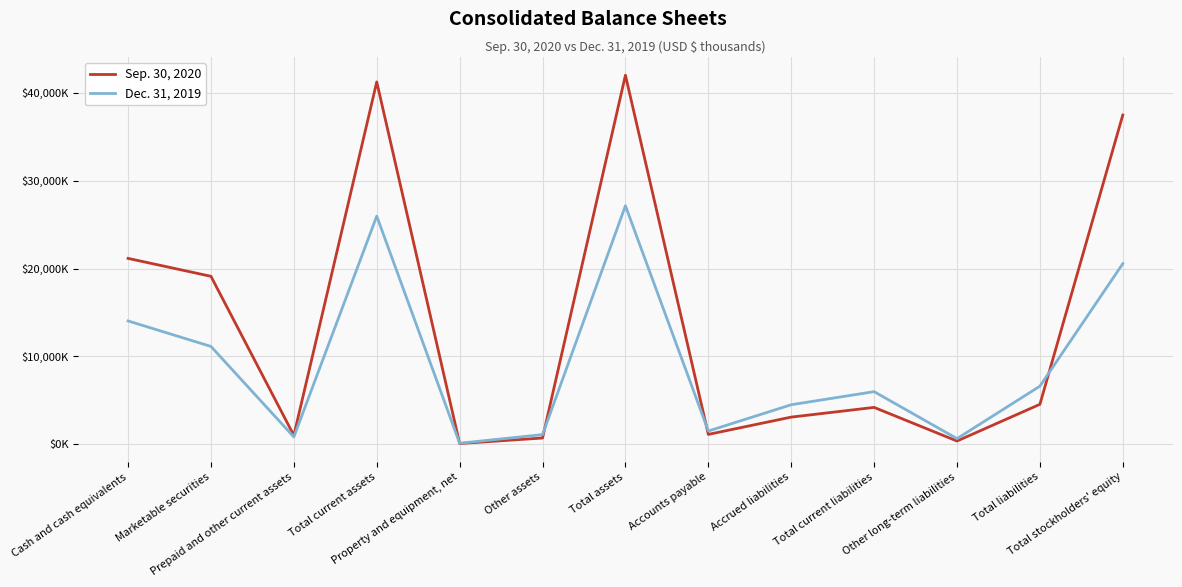

What is the label of the 10th point from the right?

Total current assets